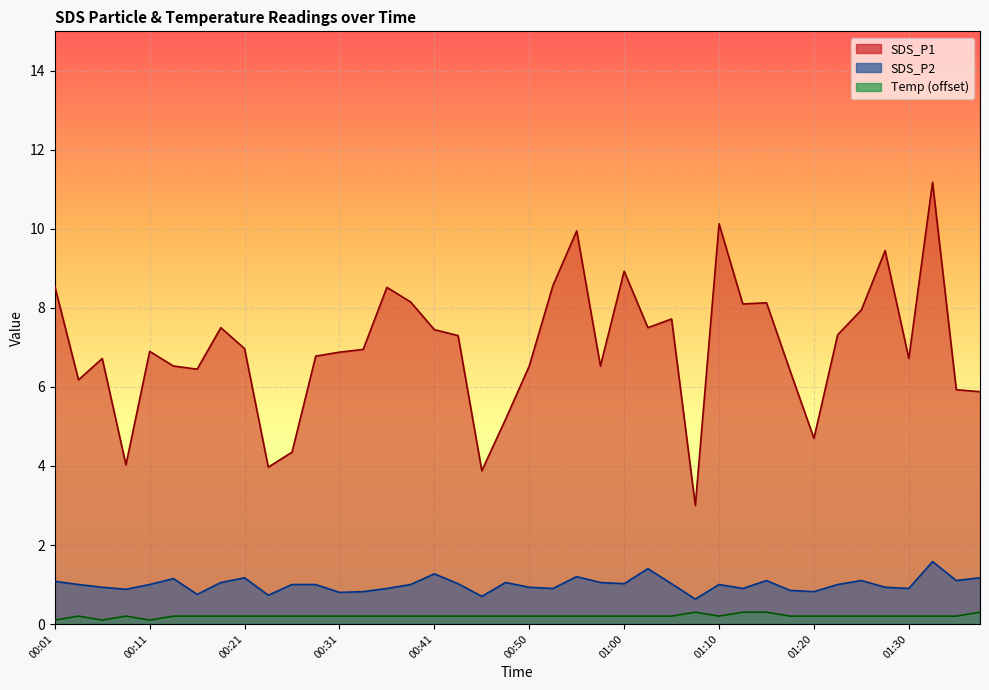

True or false: SDS_P2 and Temp intersect in this chart.

False